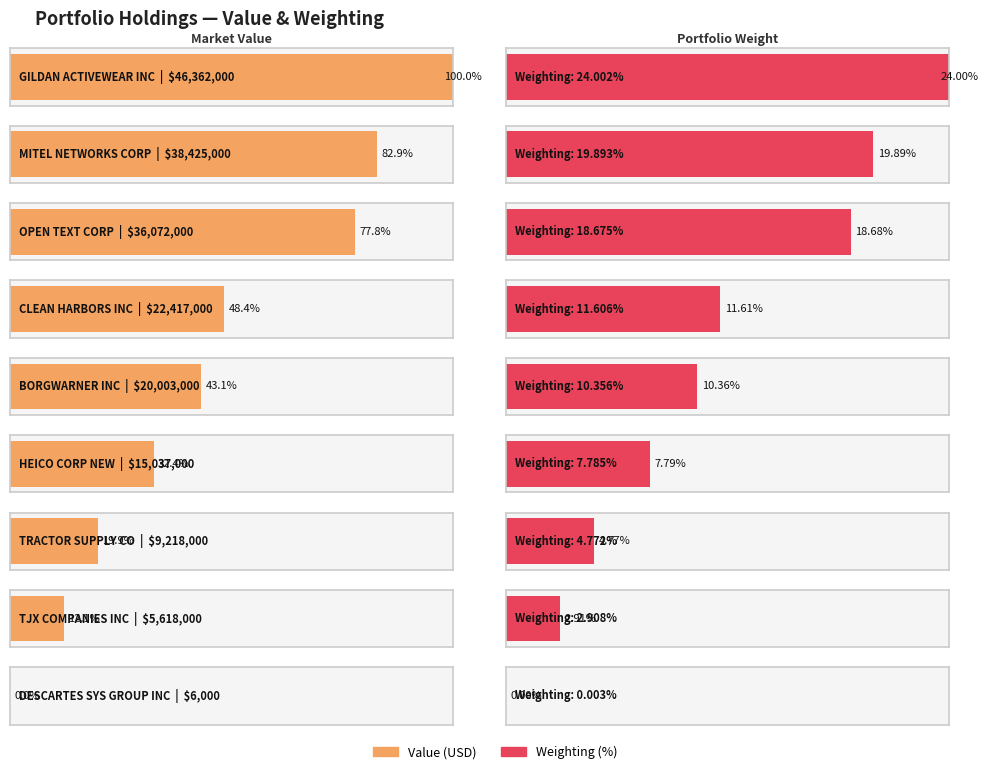

The chart shows a value of 6682868 at HEIA. True or false?

False